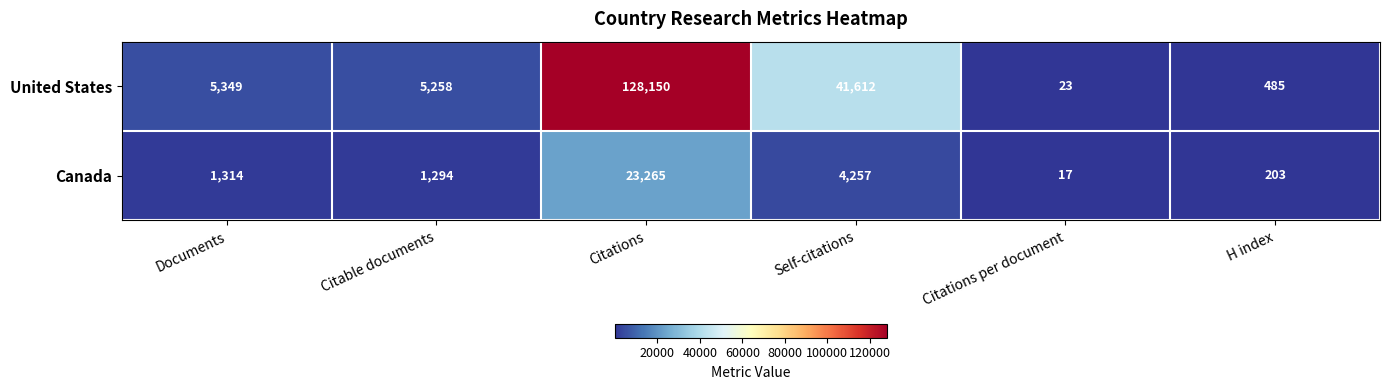

What is the difference between the Canada values at Self-citations and H index?

4054